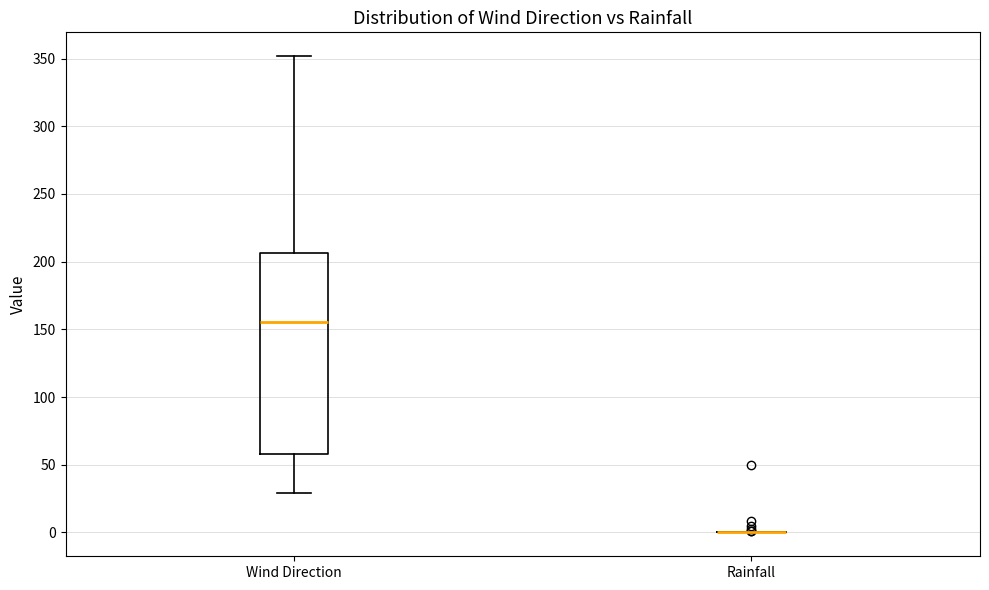

Reading left to right, read every box against the y-axis: the position of its median line, the range the box covers, and the ends of its whiskers. The values are not printed on the chart, so give them approximately, as read against the axis.

Wind Direction: median 155, box 60 to 205, whiskers 30 to 350
Rainfall: box collapsed to a line at 0, whiskers 0 to 0